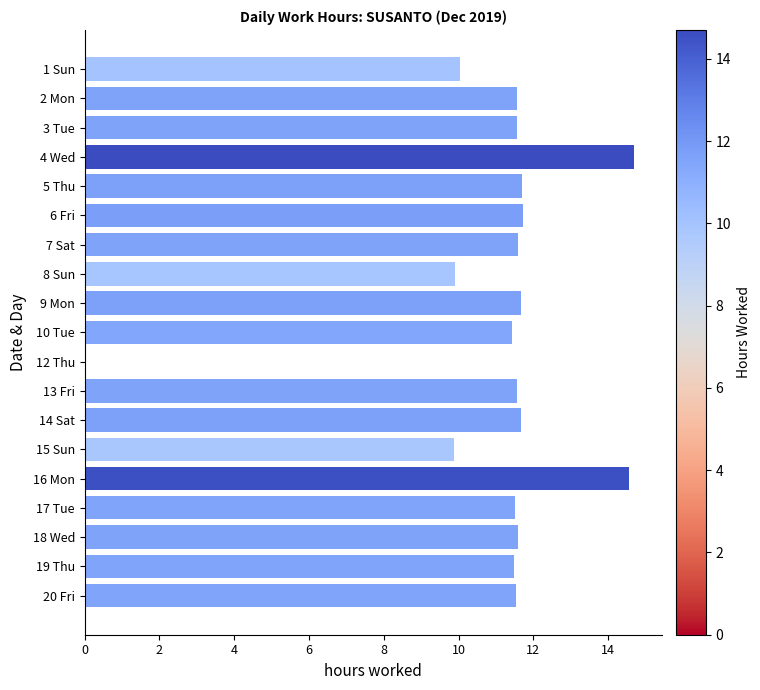

Which label corresponds to the largest value in the chart?

4 Wed